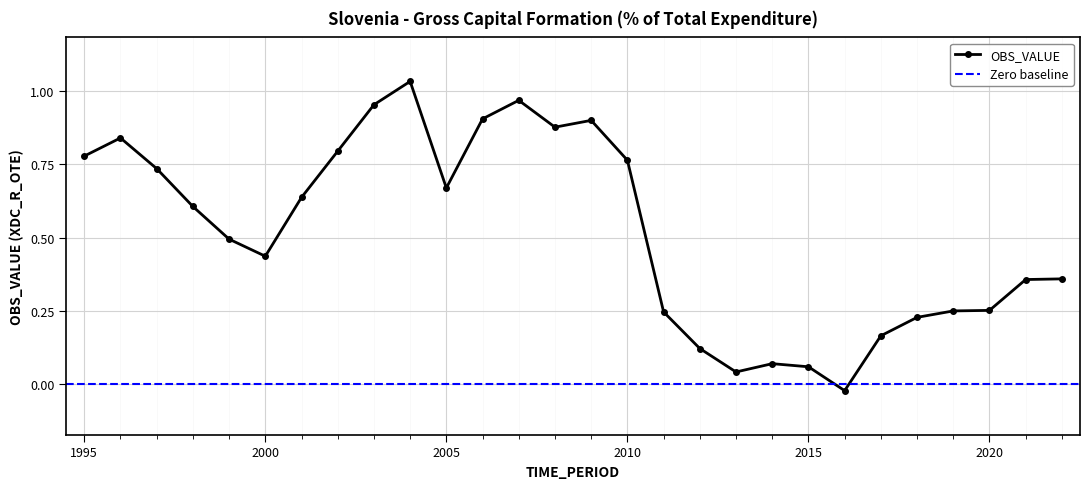

Which has a higher value, 2011 or 2005?

2005